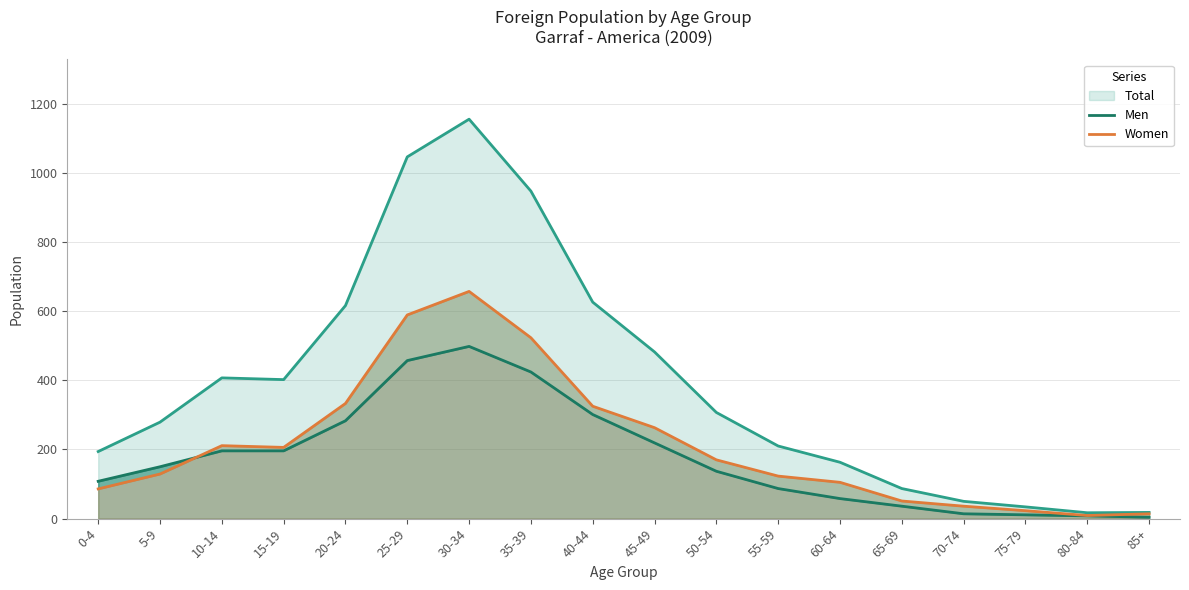

True or false: Women and Men intersect in this chart.

True